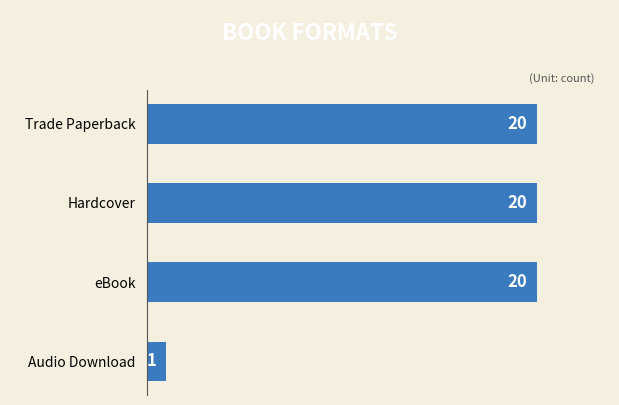

How many categories are shown in the chart?

4